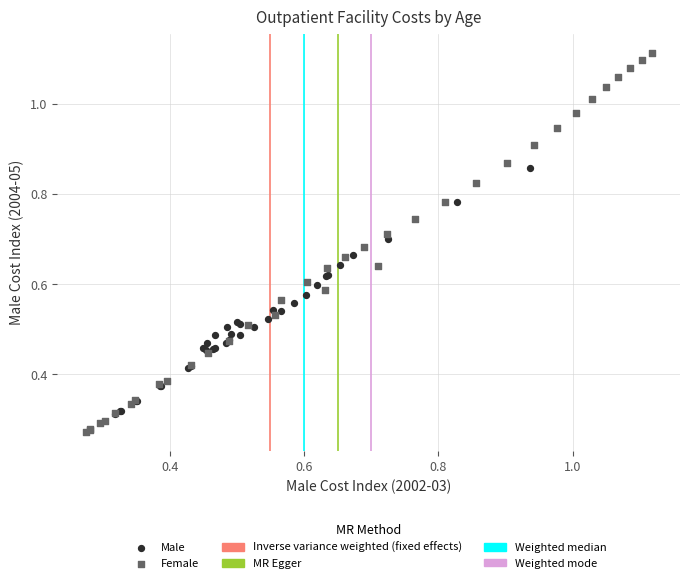

Which series contains the lowest Y value?

Female